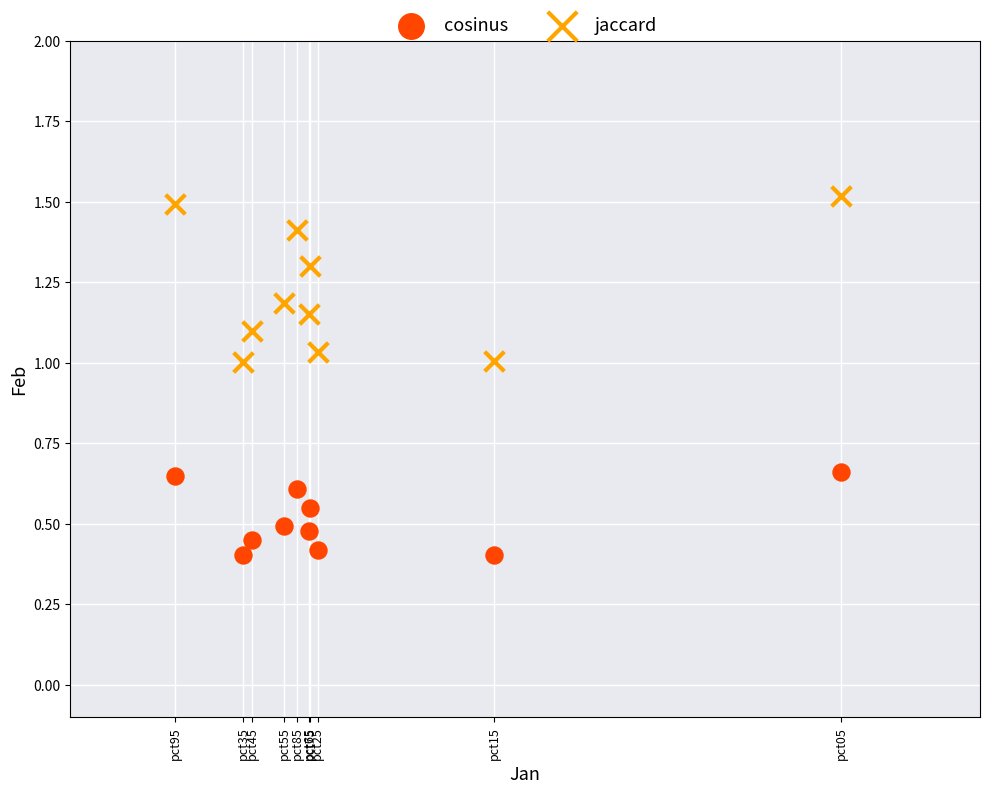

Across all data points, what is the range of Y values (max minus min)?

1.1